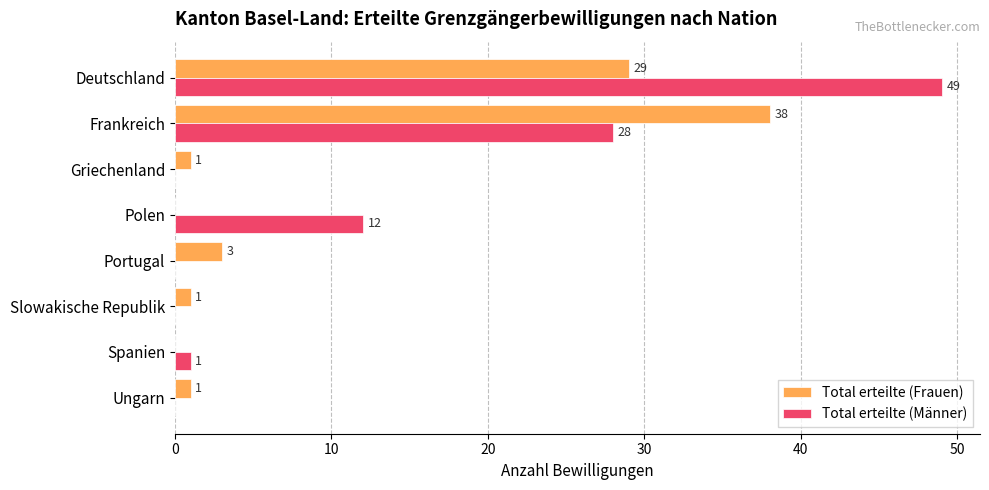

Which series changed the most between Portugal and Spanien?

Total erteilte (Frauen)